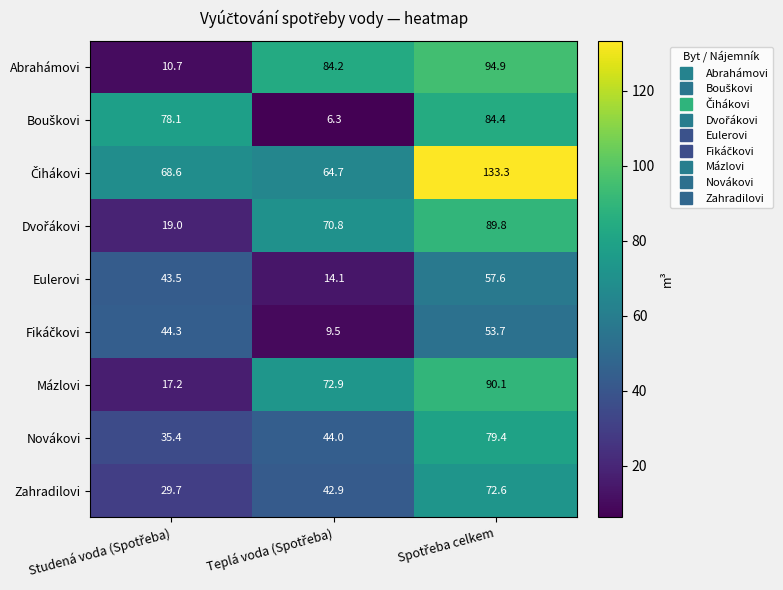

At how many categories does at least one series exceed 31?

3